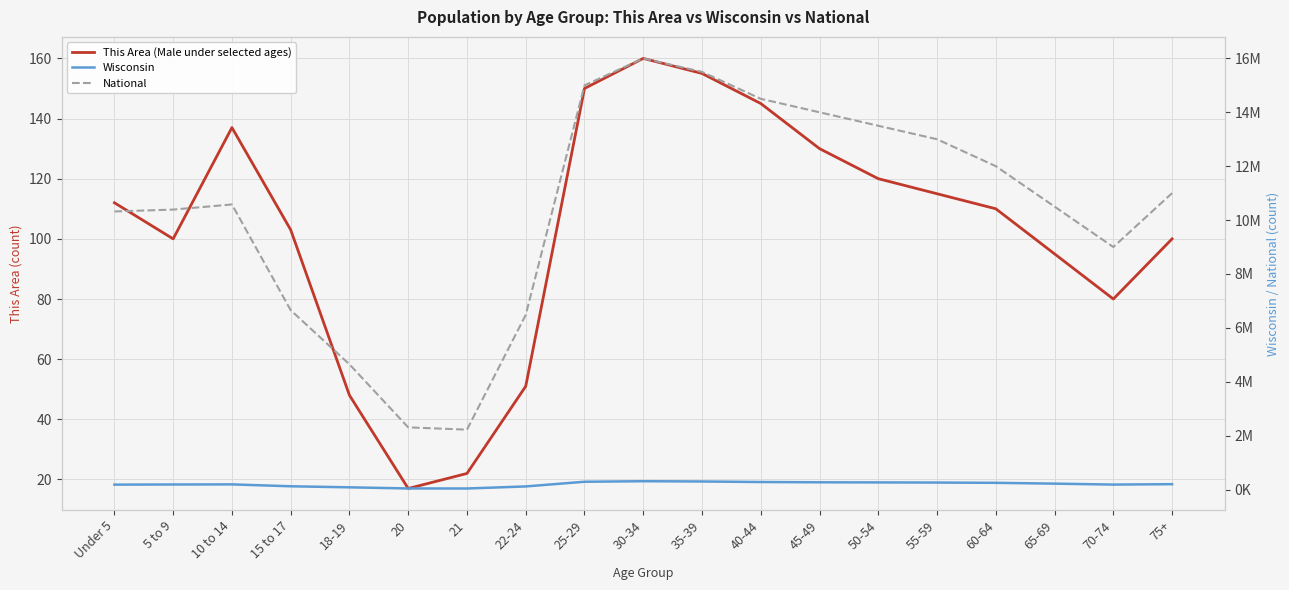

What is the difference between the second highest and minimum values in the National series?

13276802